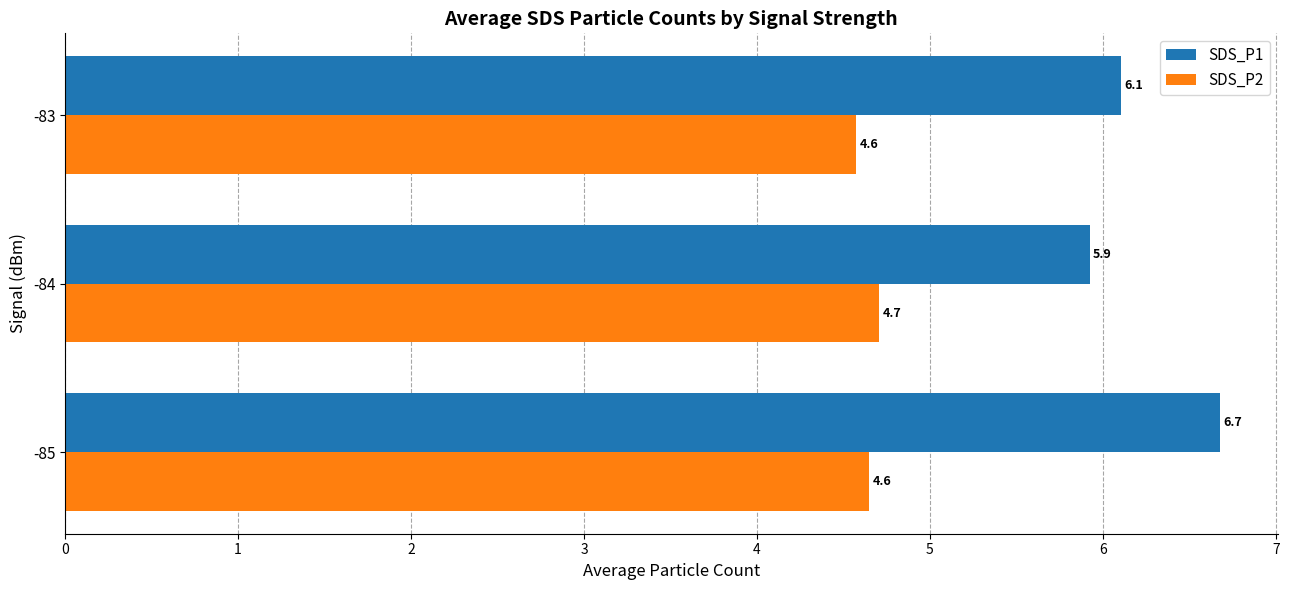

Where is SDS_P1 nearest to the value 6?

-84